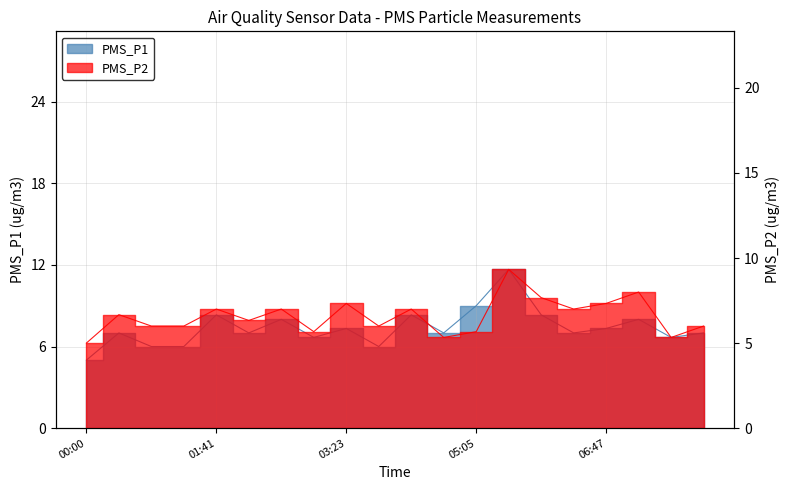

What is the spread (max minus min) of values at 00:25?

0.3